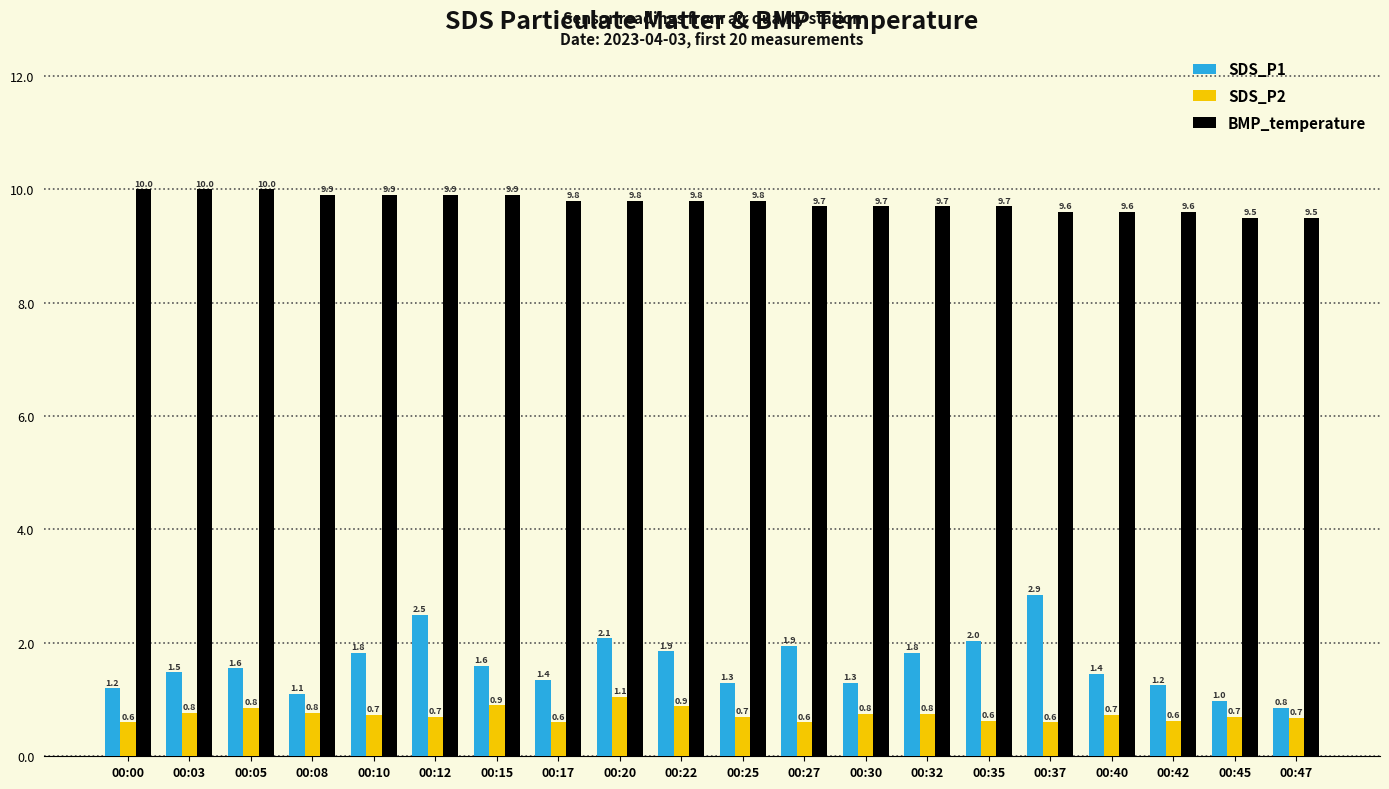

Is the value of SDS_P1 at 00:05 greater than the value of BMP_temperature at 00:03?

No